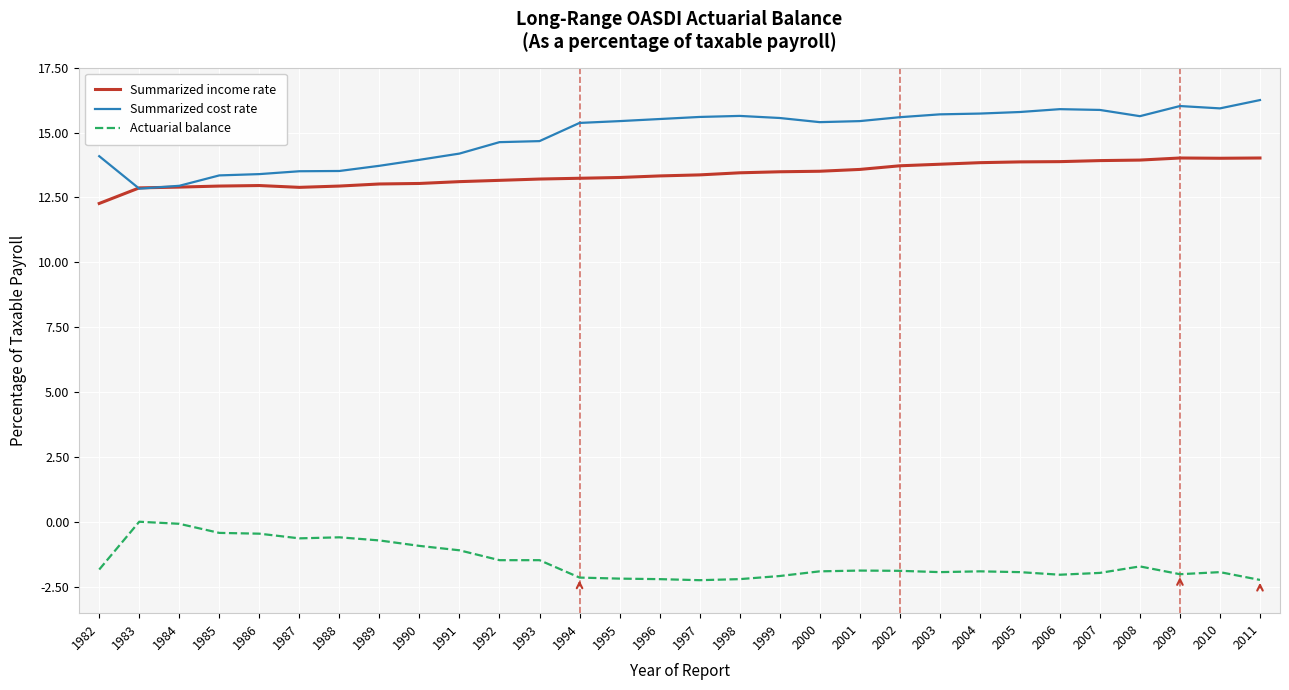

What is the lowest value of the Summarized income rate series?

12.3